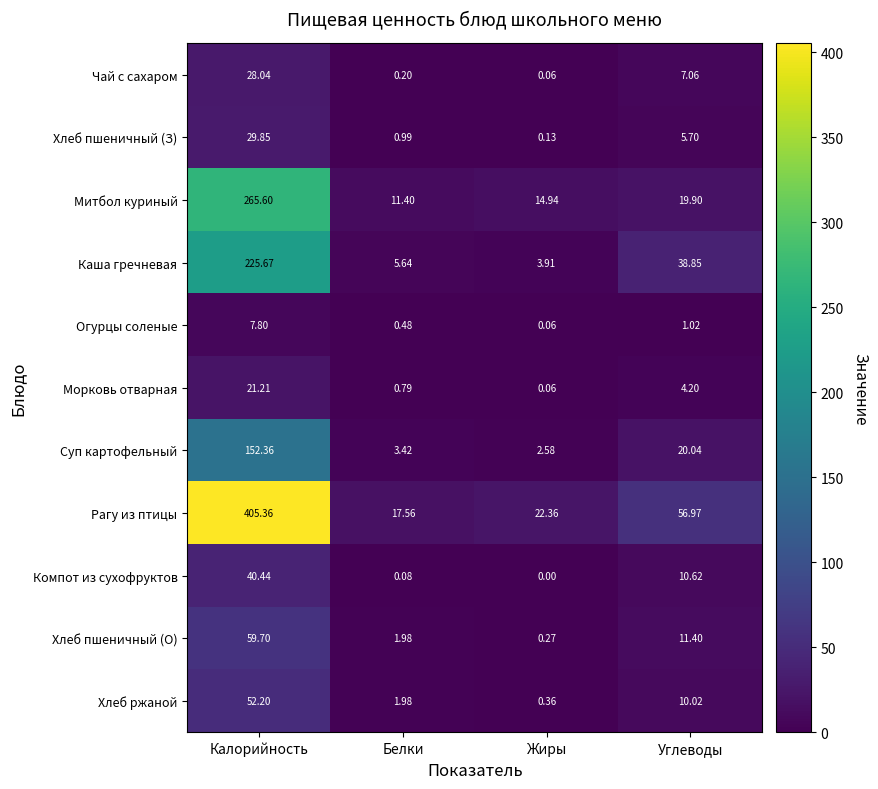

At which label is Хлеб ржаной closest to 26?

Углеводы